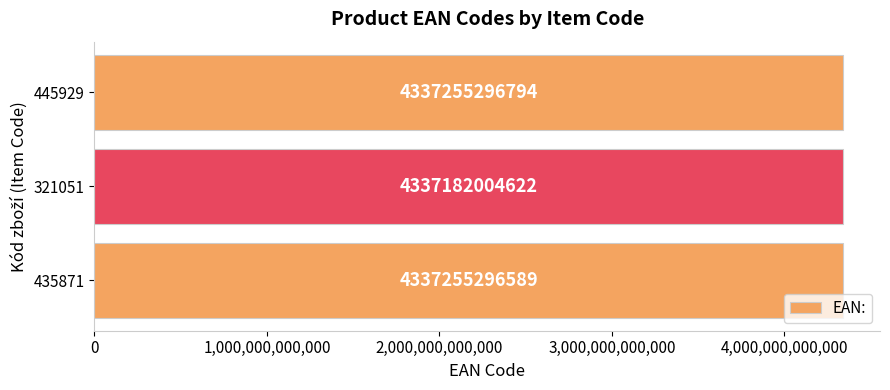

Between 445929 and 321051, which is larger?

445929